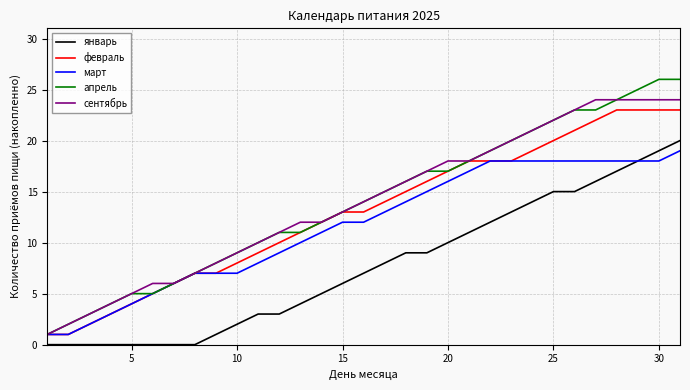

Is this an area chart (filled region under the line)?

No